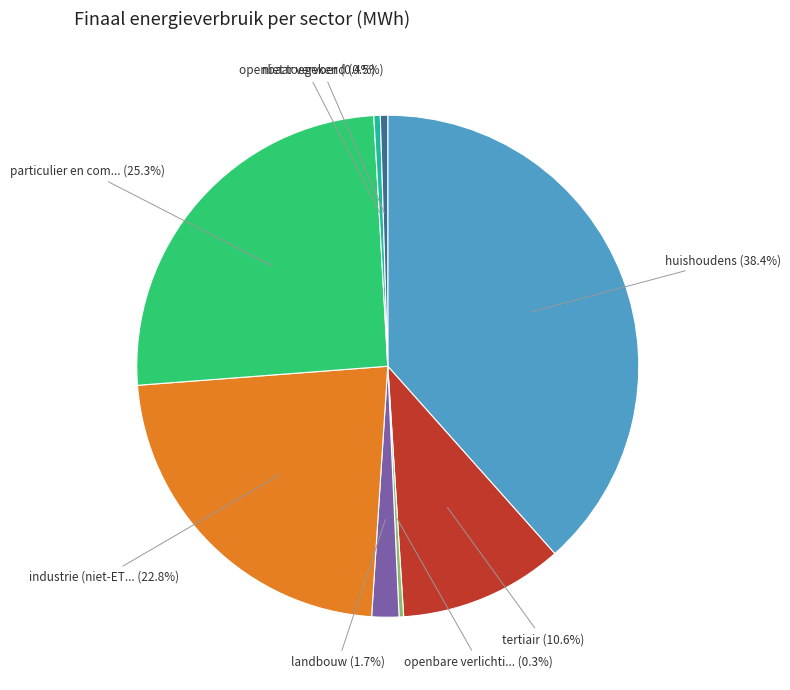

How many slices are in this pie chart?

8